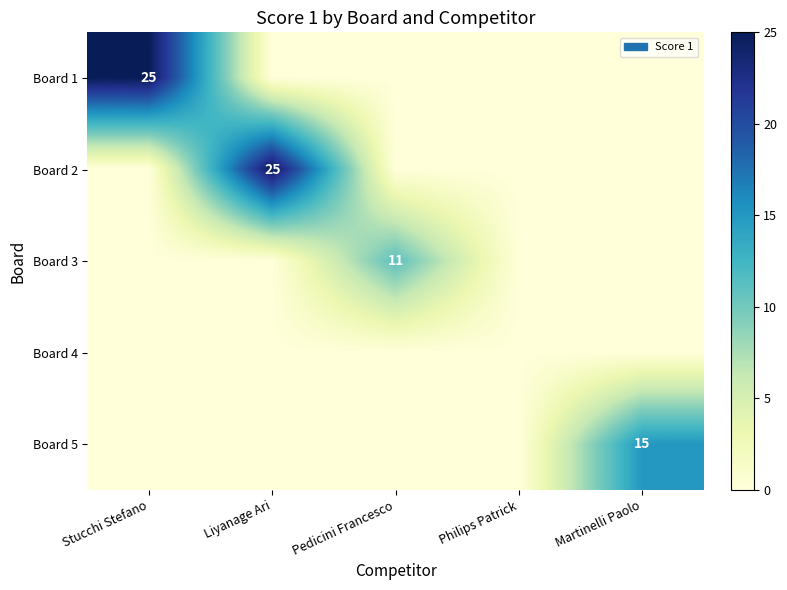

At which category does the chart reach its peak across all series?

Stucchi Stefano